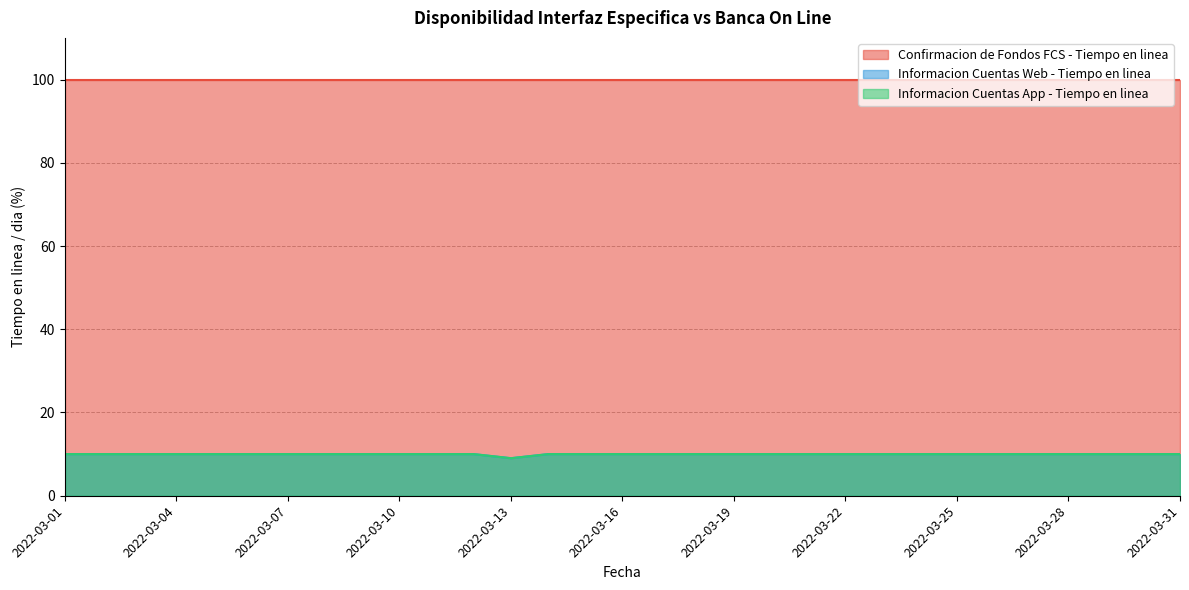

How many lines are shown in the chart?

3